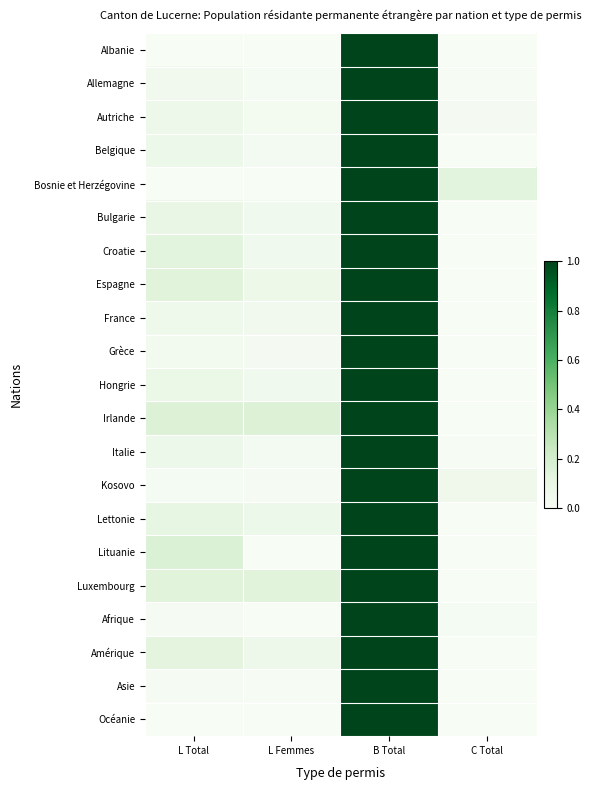

What is the total value across all series at L Total?

1.5